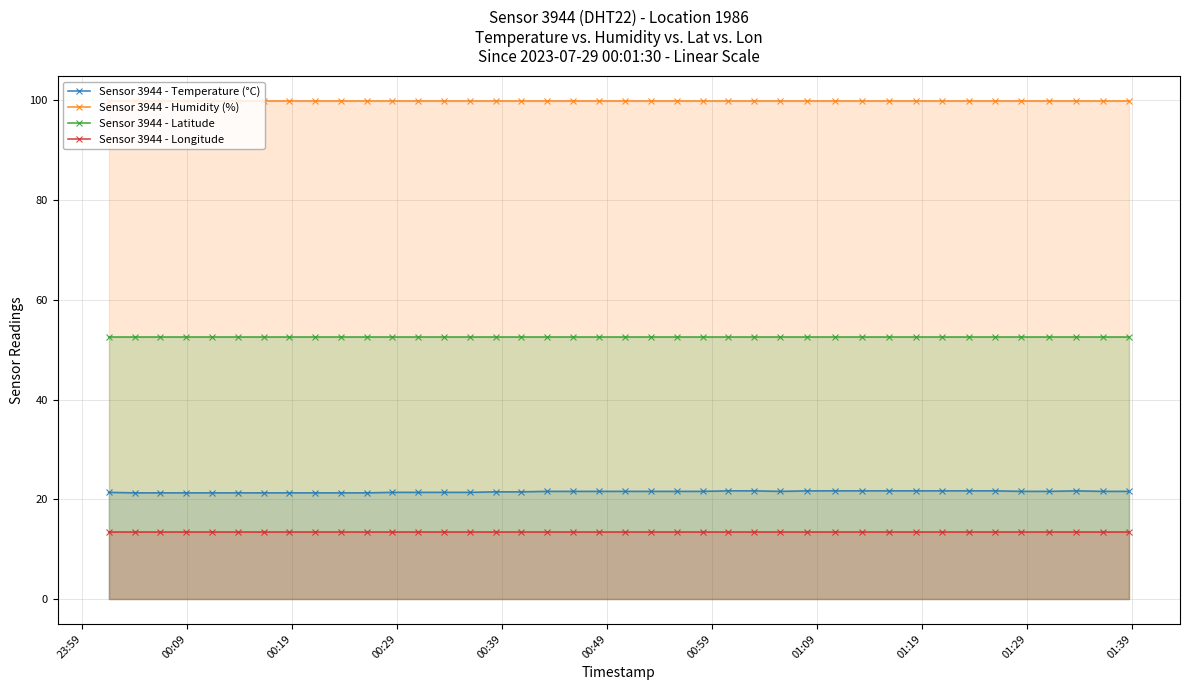

What is the maximum value for Sensor 3944 - Latitude?

52.5